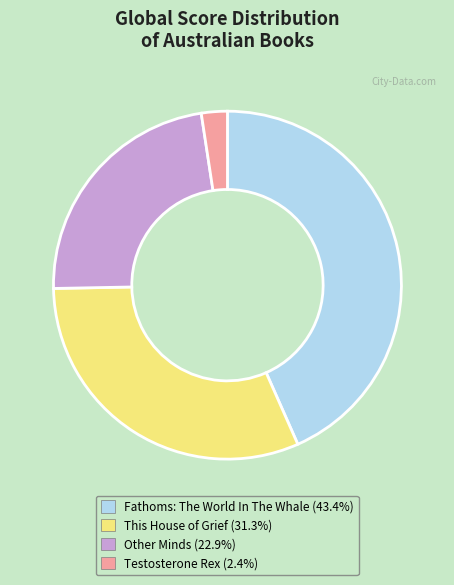

What is the ratio of the value at Other Minds (22.9%) to the value at Testosterone Rex (2.4%)?

9.5